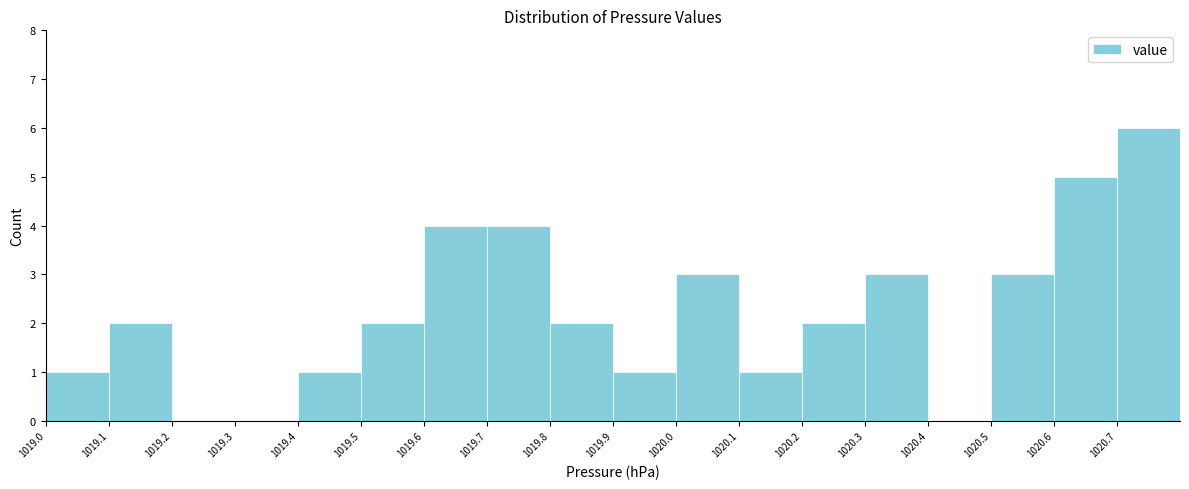

What is the height of the bar covering 1019.1 to 1019.2 on the x-axis? The values are not printed on the chart, so give them approximately, as read against the axis.

2